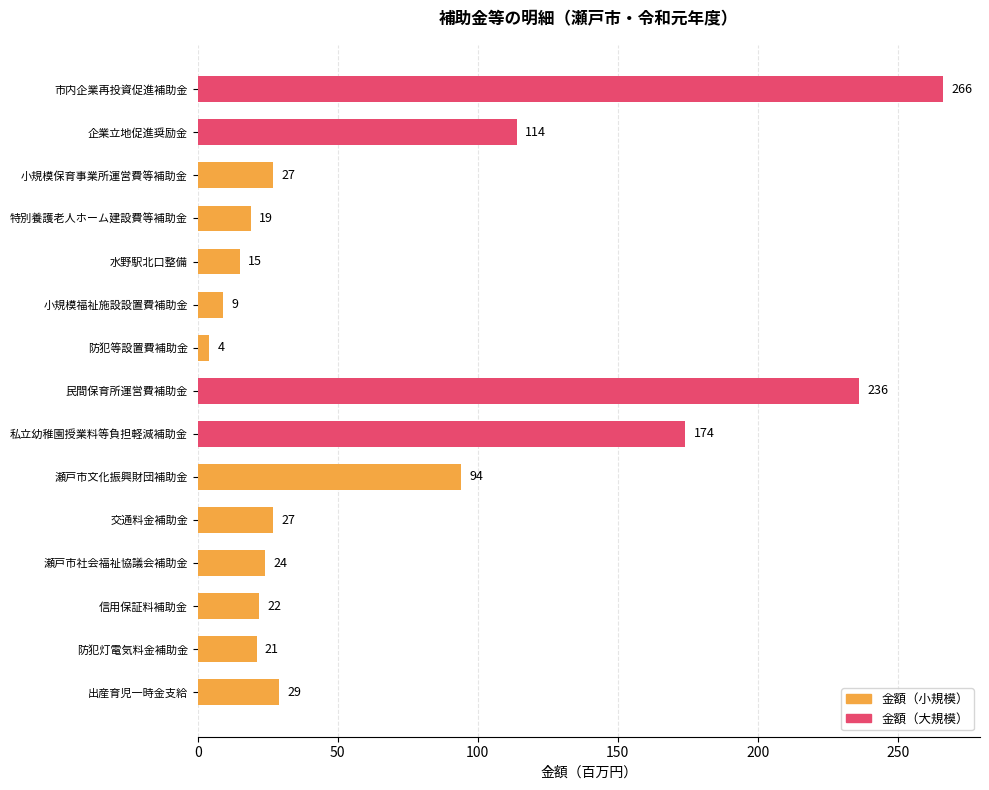

What is the difference between the values at 防犯灯電気料金補助金 and 出産育児一時金支給?

8